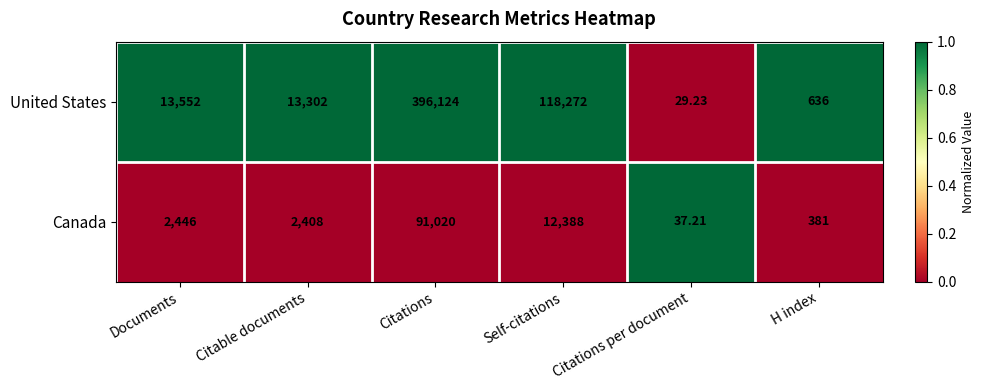

What is the difference between the highest and lowest values at H index?

255.0